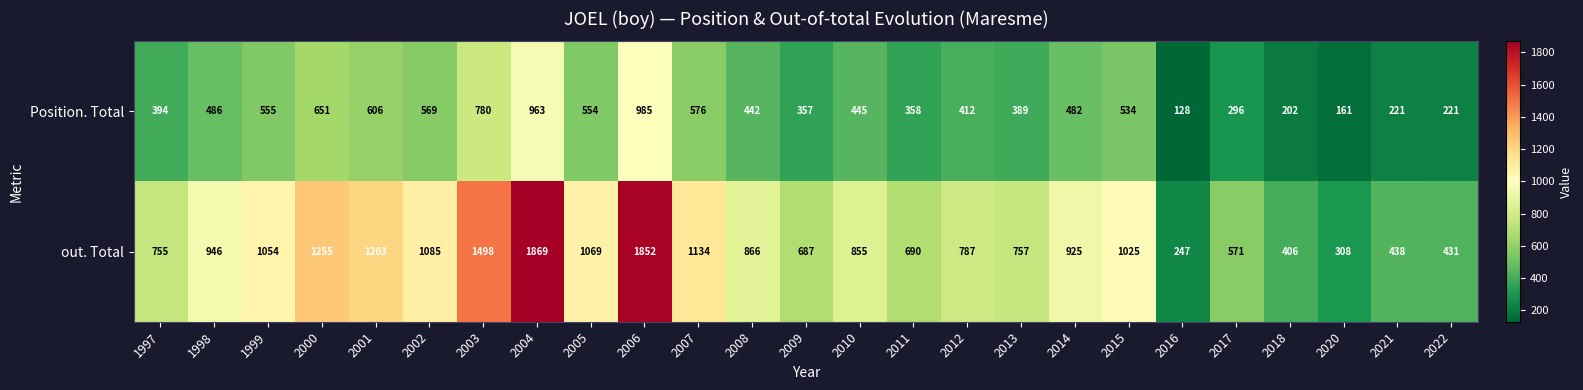

The value of Position. Total at 2002 is 569. True or false?

True